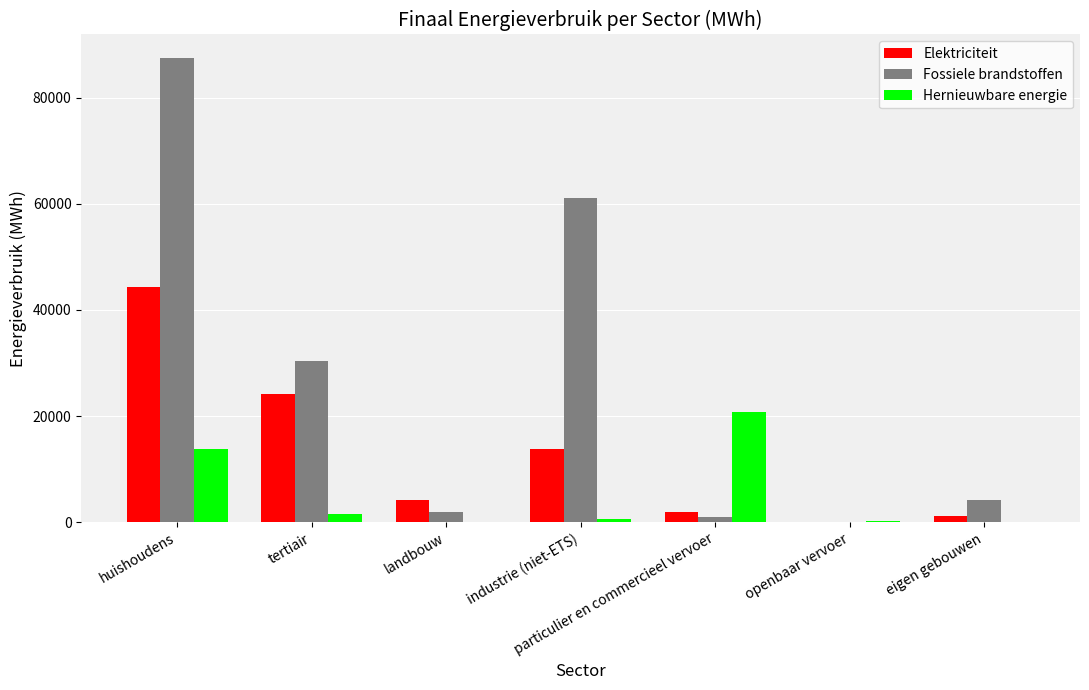

Is the value of Fossiele brandstoffen at landbouw greater than the value of Elektriciteit at huishoudens?

No